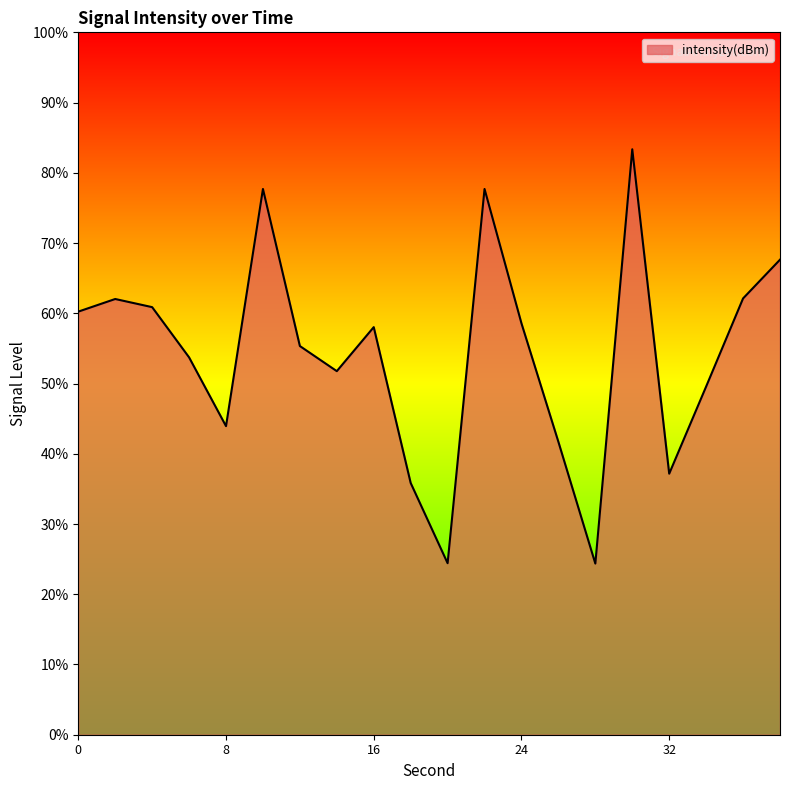

Does the chart have visible grid lines?

No